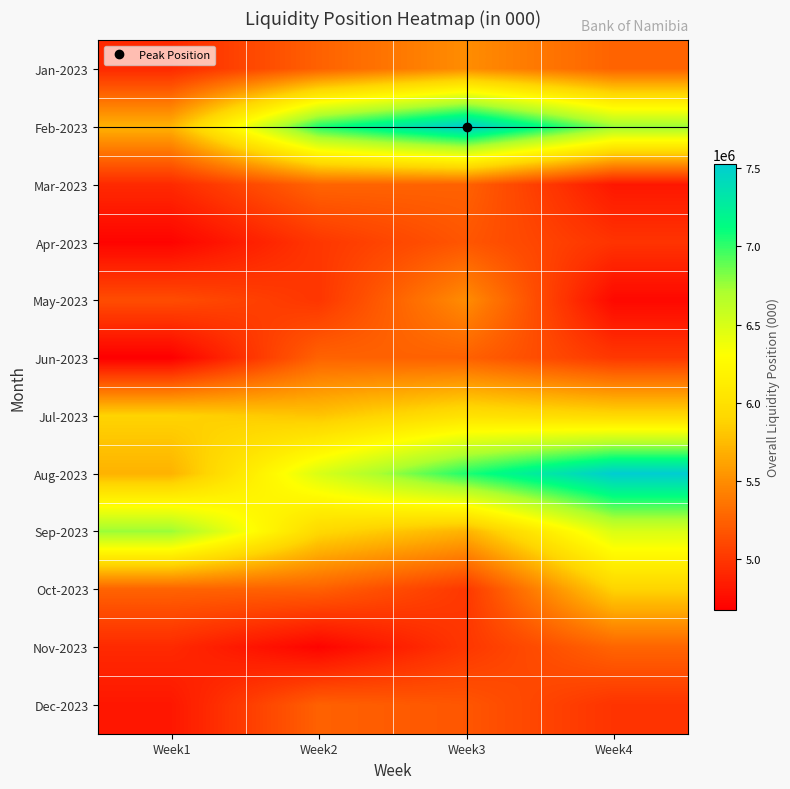

How many distinct data groups are displayed?

12